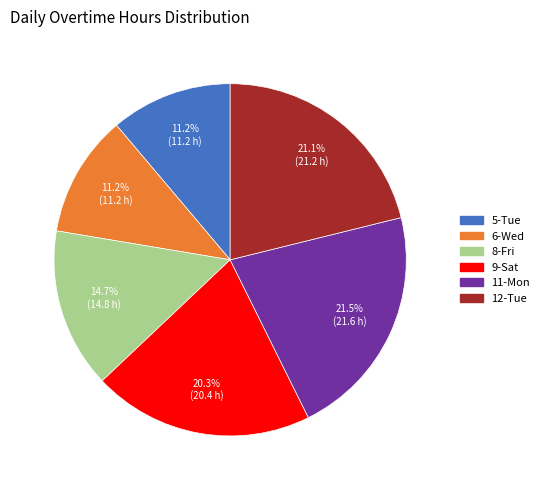

To the nearest percent, what is the difference between the 9-Sat and 6-Wed slice percentages?

9%